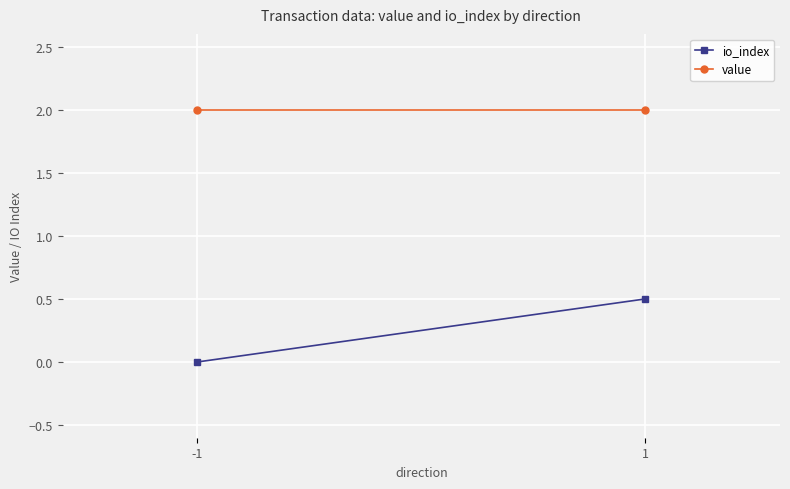

What is the average value of the value series?

2.0